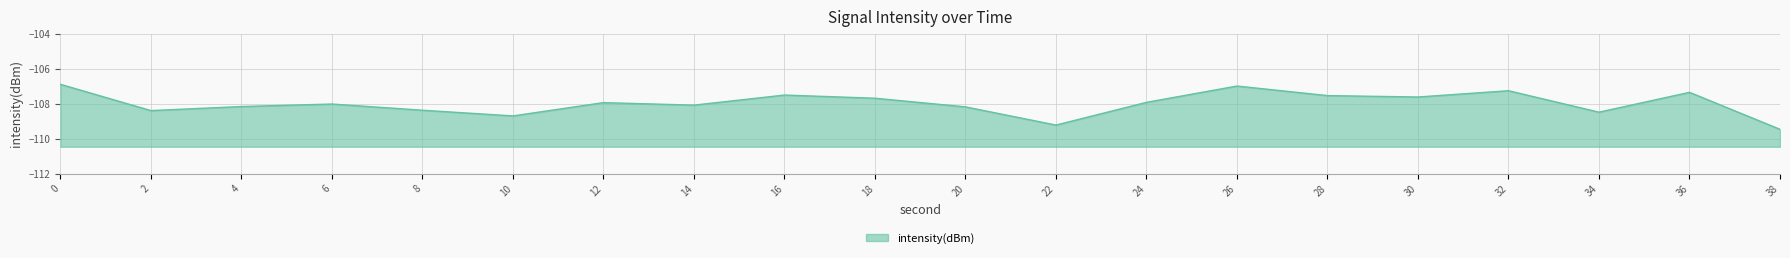

Does the chart display data point markers on the line(s)?

No